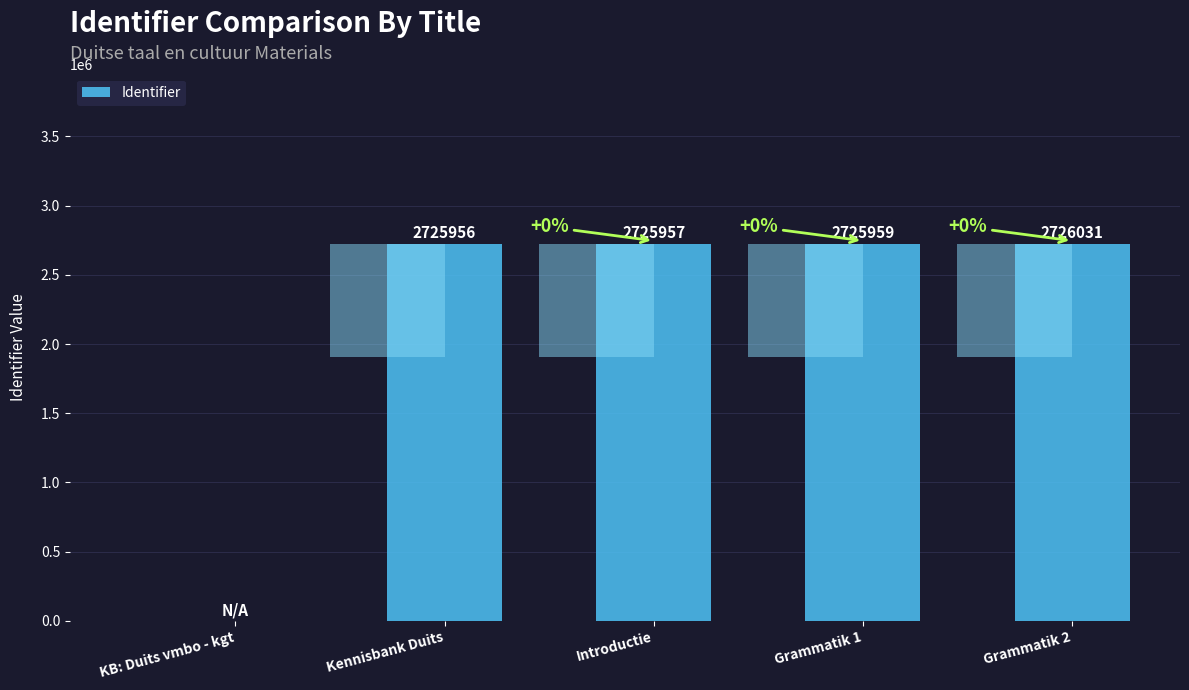

What is the label of the 4th bar from the right?

Kennisbank Duits